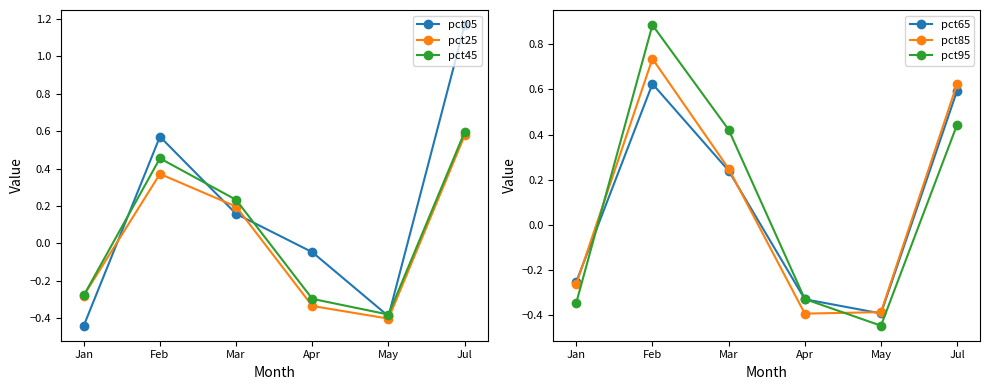

True or false: pct25 has more than 1 interior local peaks.

False